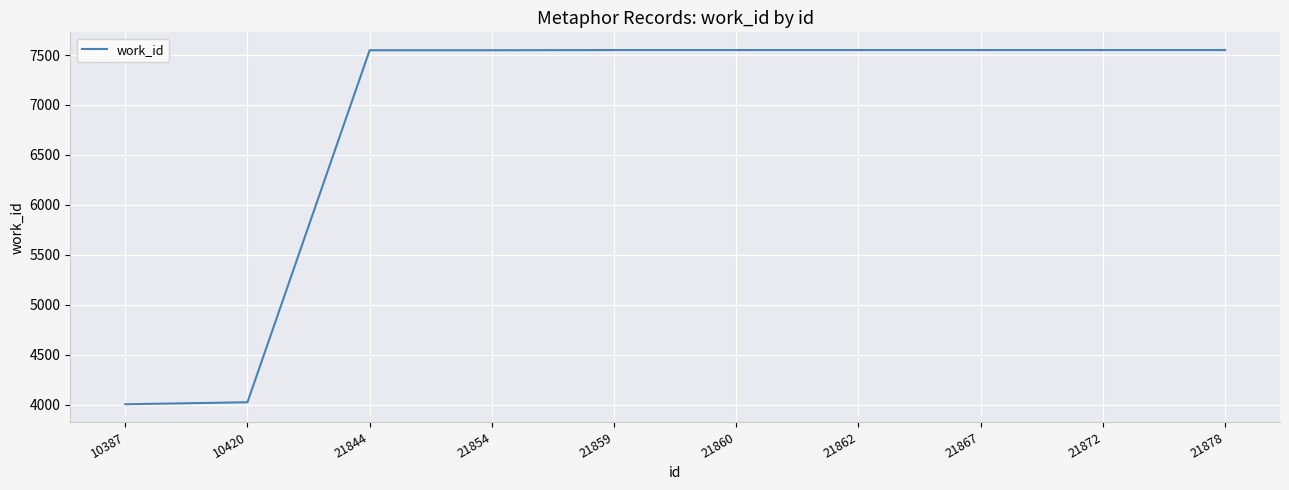

The chart shows a value of 13050 at 21878. True or false?

False